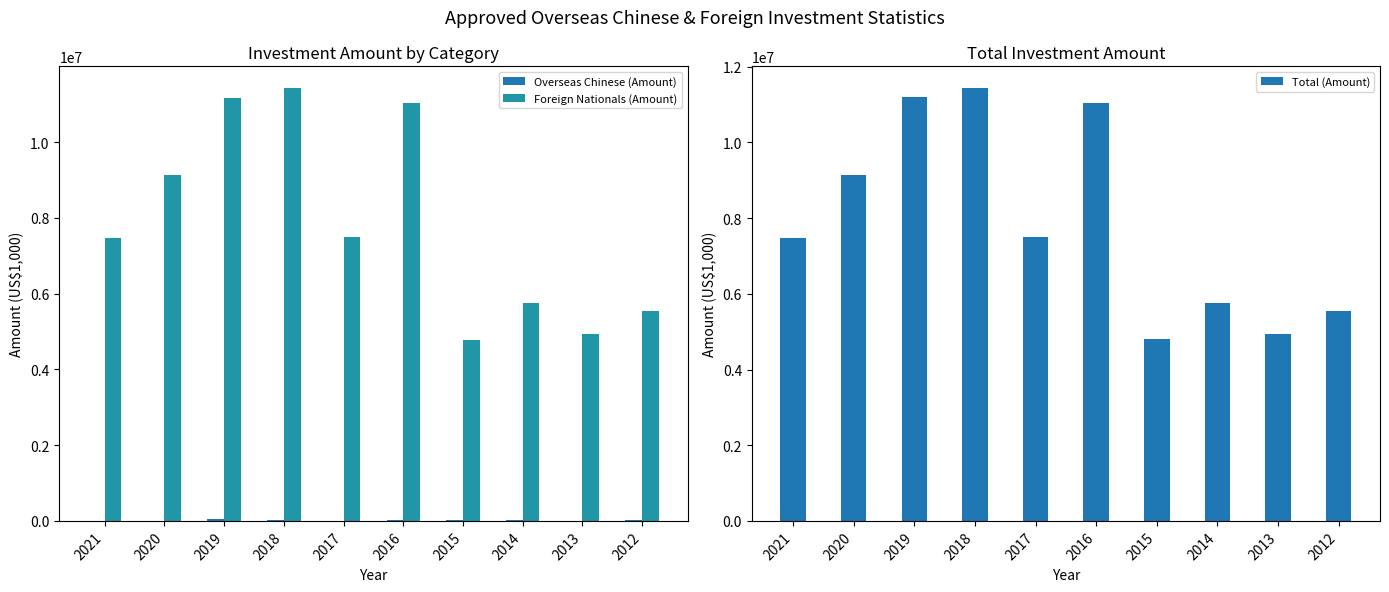

What is the sum of the Overseas Chinese (Amount) values at 2014 and 2020?

26865.6